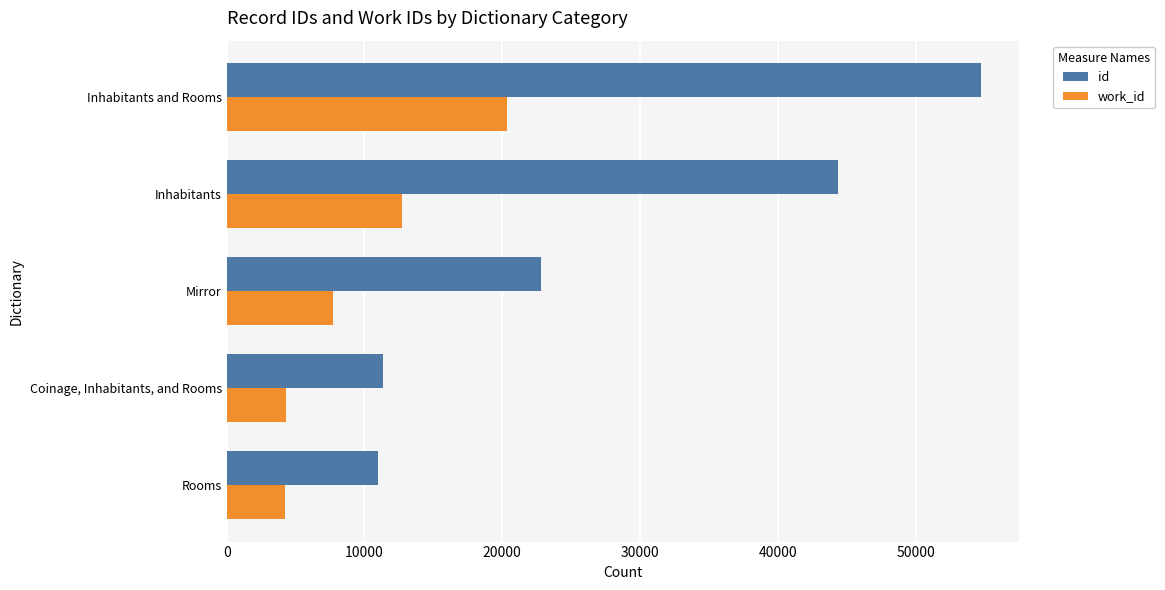

How many distinct data groups are displayed?

2